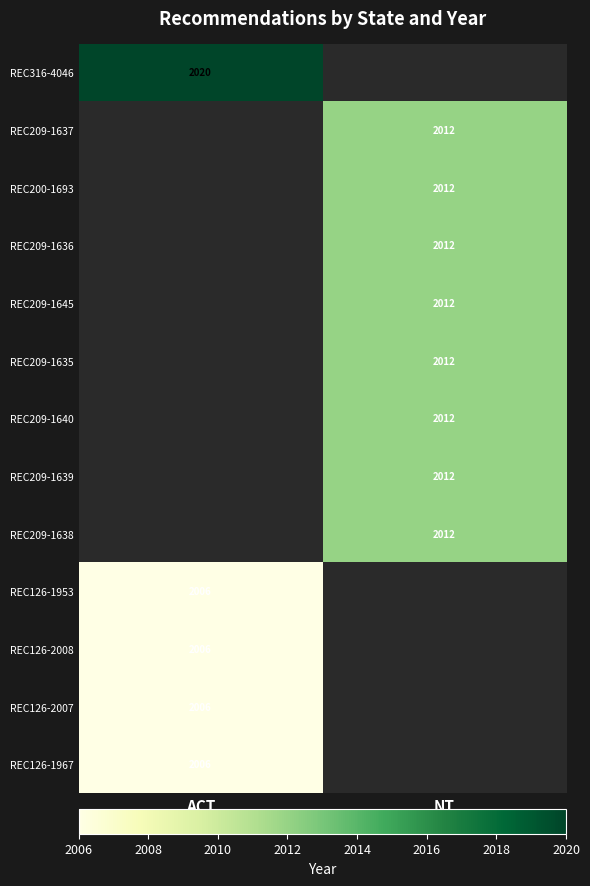

How many series are shown in this chart?

13